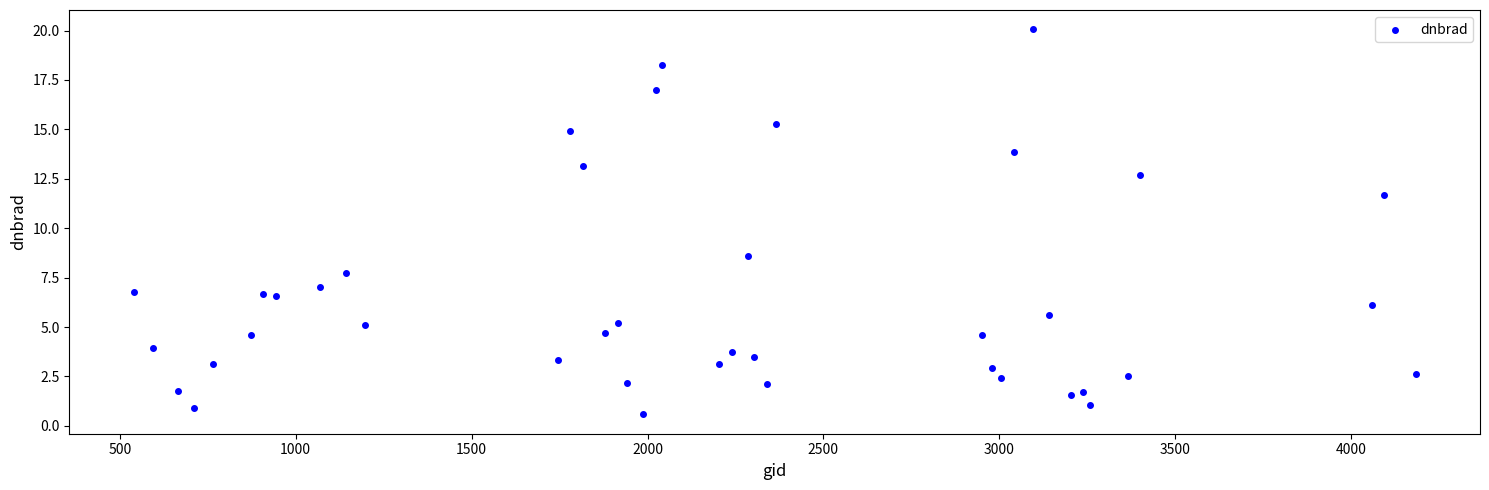

What Y value in the scatter plot is closest to 10?

8.6